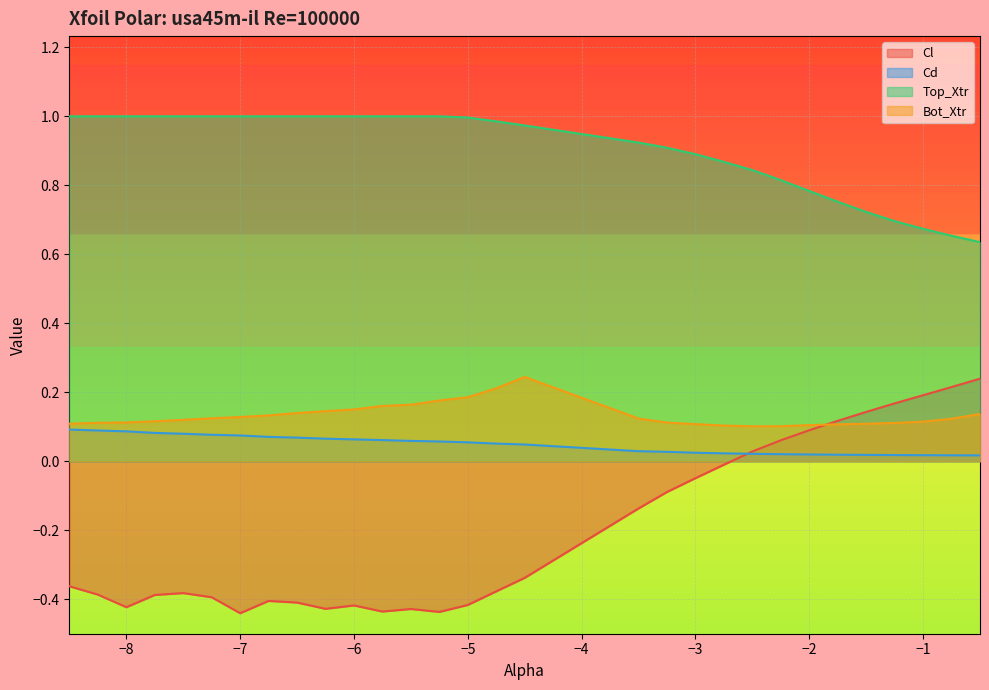

Reading left to right, list all the values displayed in this chart.

Cl: -0.4	-0.4	-0.4	-0.4	-0.4	-0.4	-0.4	-0.4	-0.4	-0.4	-0.4	-0.4	-0.4	-0.4	-0.4	-0.4	-0.3	-0.1	-0.1	-0.0	-0.0	0.0	0.1	0.1	0.1	0.1	0.2	0.2	0.2	0.2
Cd: 0.1	0.1	0.1	0.1	0.1	0.1	0.1	0.1	0.1	0.1	0.1	0.1	0.1	0.1	0.1	0.1	0.0	0.0	0.0	0.0	0.0	0.0	0.0	0.0	0.0	0.0	0.0	0.0	0.0	0.0
Top_Xtr: 1.0	1.0	1.0	1.0	1.0	1.0	1.0	1.0	1.0	1.0	1.0	1.0	1.0	1.0	1.0	1.0	1.0	0.9	0.9	0.9	0.9	0.8	0.8	0.8	0.8	0.7	0.7	0.7	0.7	0.6
Bot_Xtr: 0.1	0.1	0.1	0.1	0.1	0.1	0.1	0.1	0.1	0.1	0.2	0.2	0.2	0.2	0.2	0.2	0.2	0.1	0.1	0.1	0.1	0.1	0.1	0.1	0.1	0.1	0.1	0.1	0.1	0.1